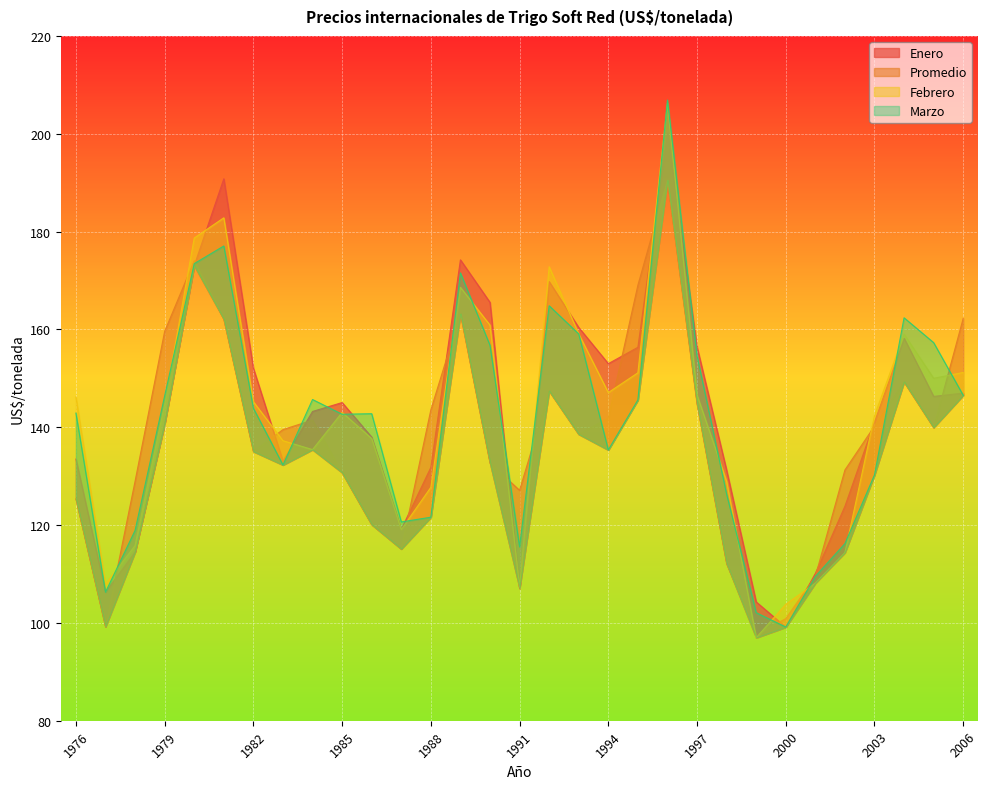

Which series has the largest range (max minus min)?

Febrero